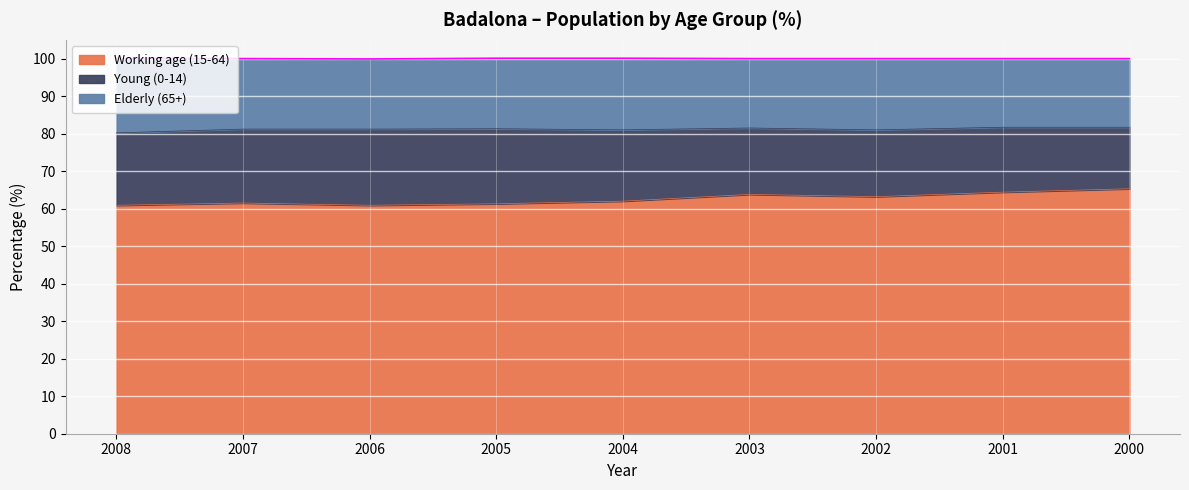

List the labels in order of Working age (15-64) value, largest first.

2000, 2001, 2003, 2002, 2004, 2007, 2005, 2008, 2006